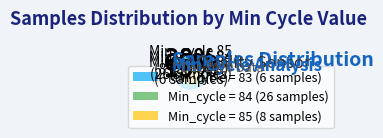

What is the largest slice in the pie chart?

84